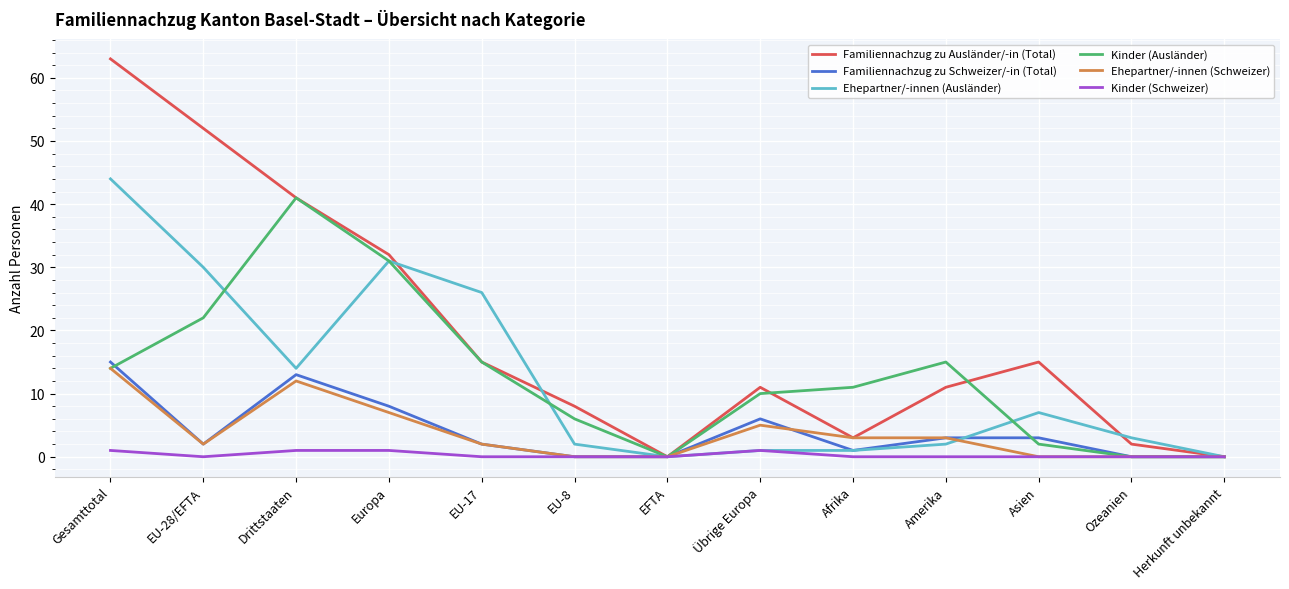

What is the sum of all Kinder (Ausländer) values?

167